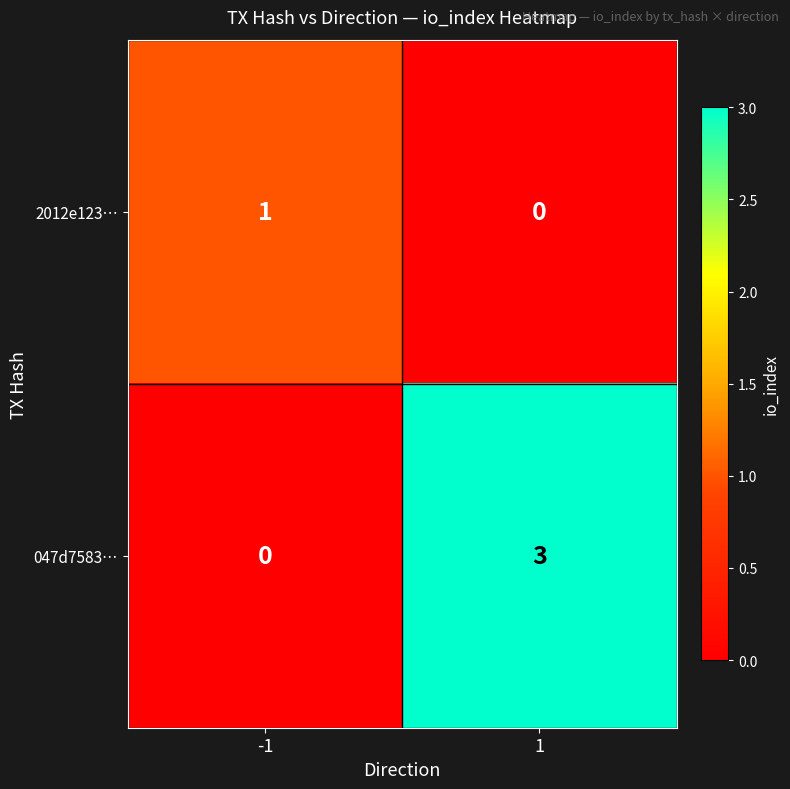

Which series changed the most between -1 and 1?

047d7583…